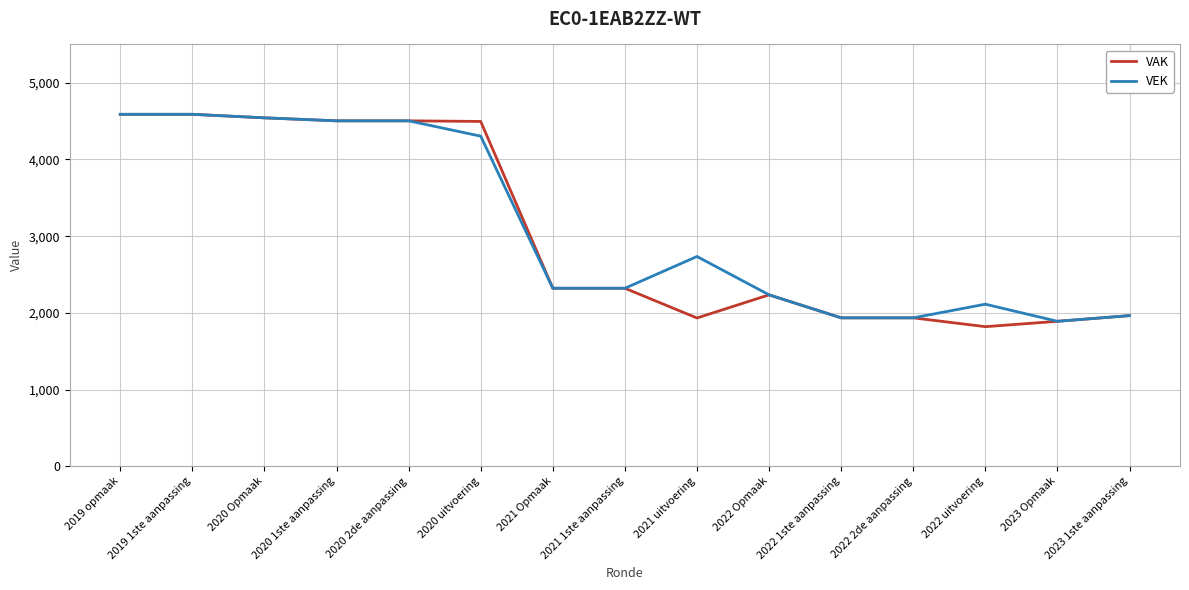

At which label is VEK closest to 3239?

2021 uitvoering